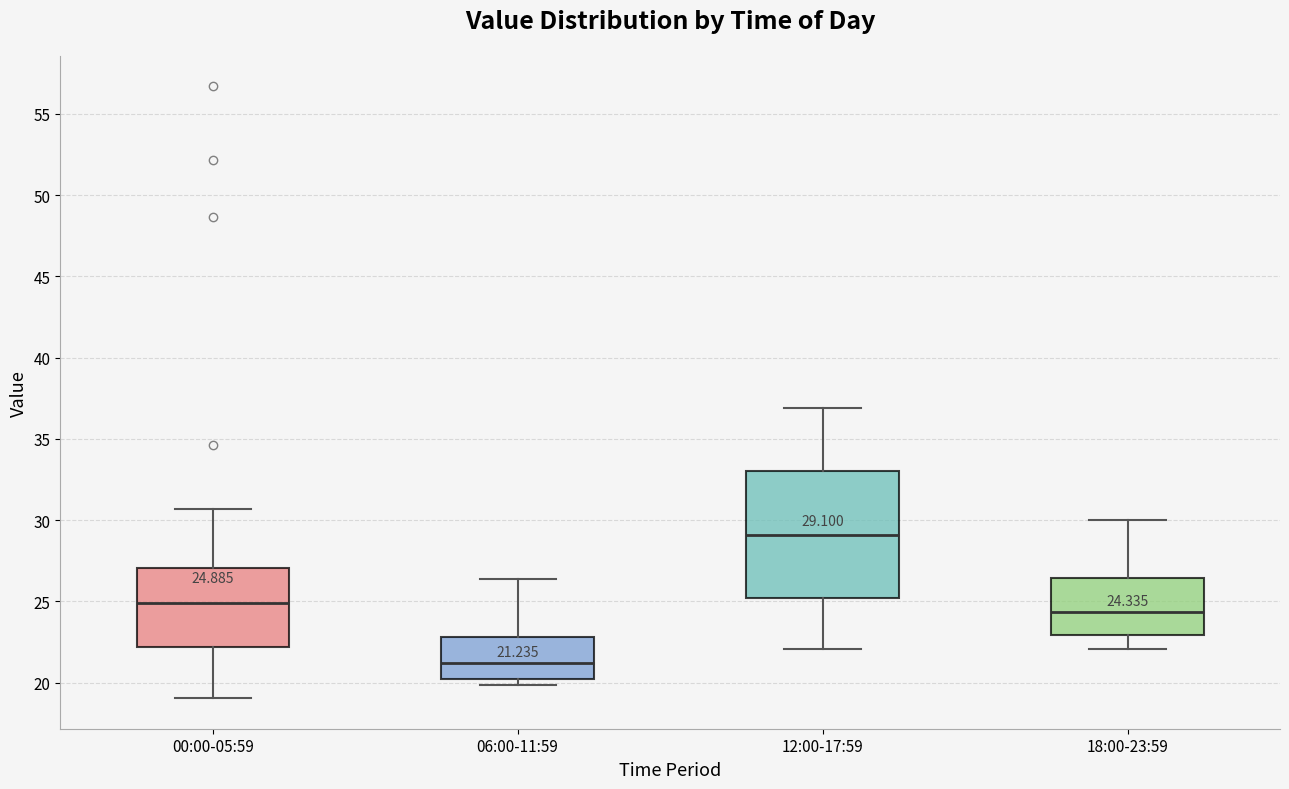

Comparing the boxes themselves (not the whiskers), which one is the tallest?

12:00-17:59